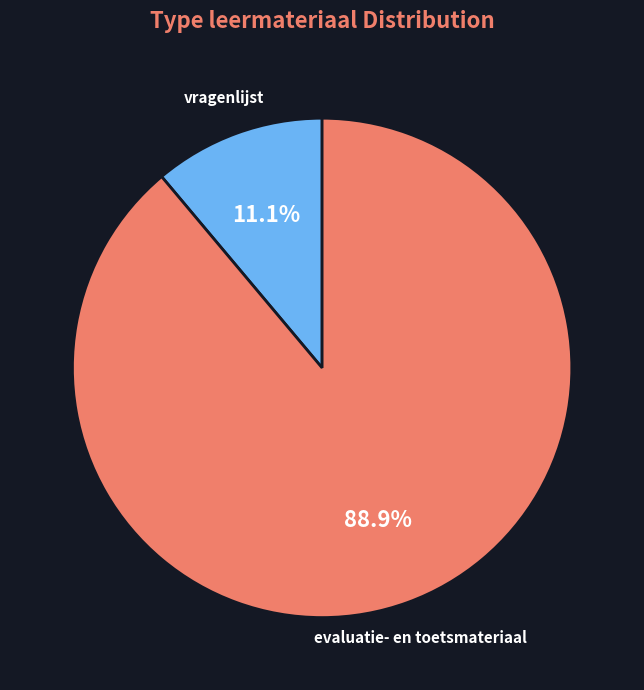

Rank the categories by value from lowest to highest.

vragenlijst, evaluatie- en toetsmateriaal